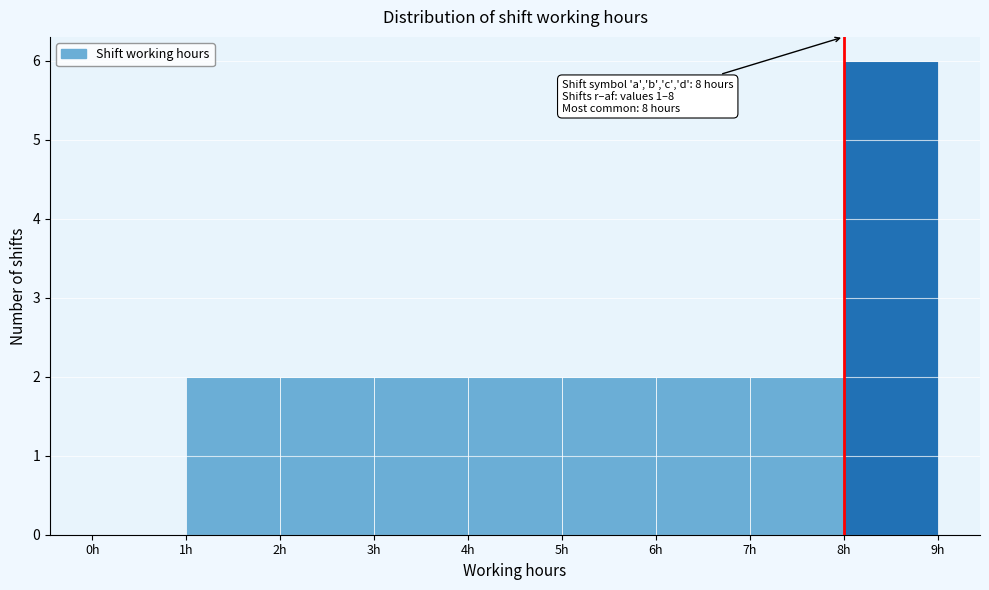

Which range on the x-axis has the tallest bar?

8 to 9